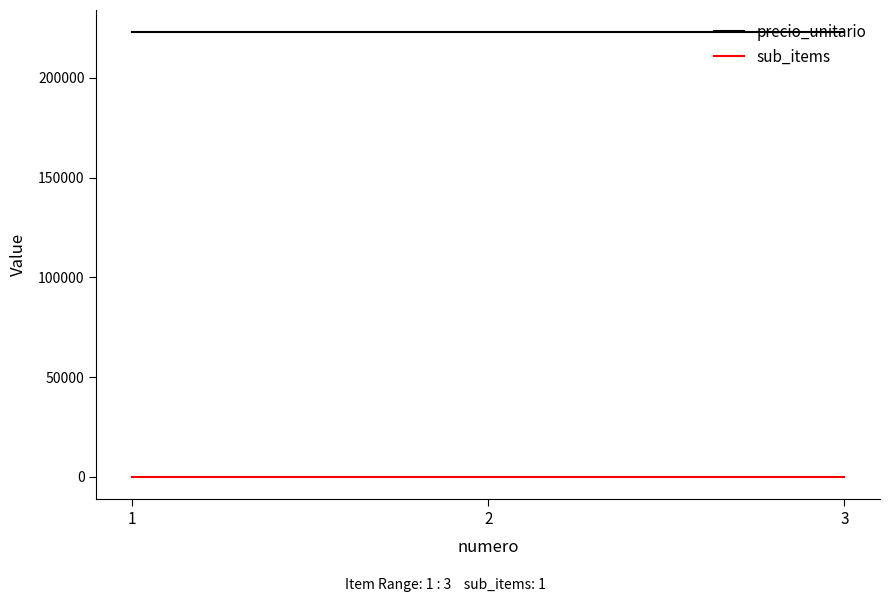

Rank the series by their average value, from highest to lowest.

precio_unitario, sub_items